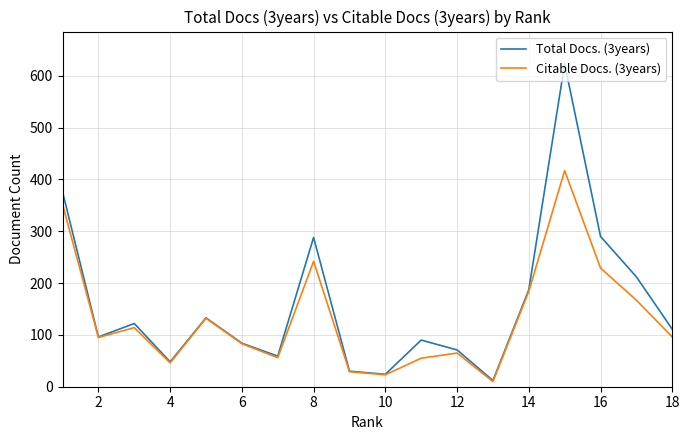

What is the maximum value for Total Docs. (3years)?

623